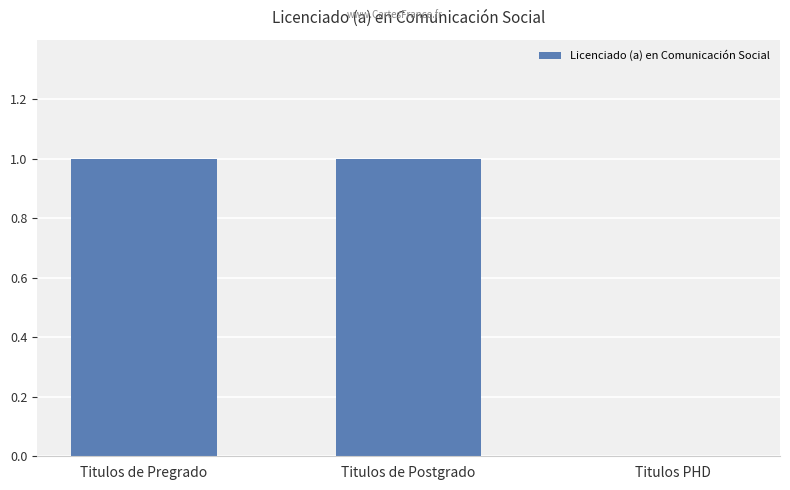

What is the maximum value shown in the chart?

1